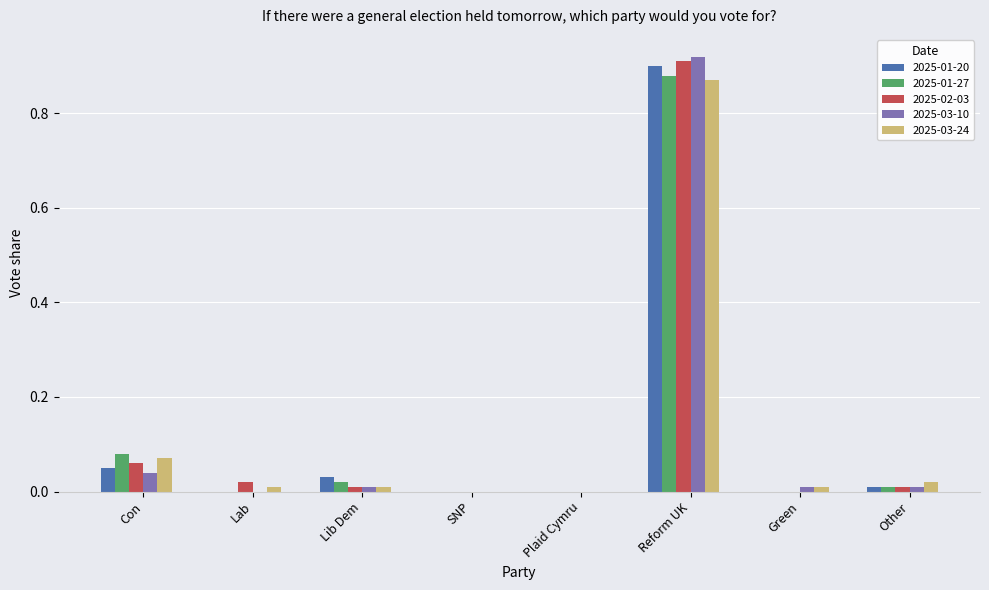

True or false: 2025-02-03 has a value of 0.0 at Lab.

True